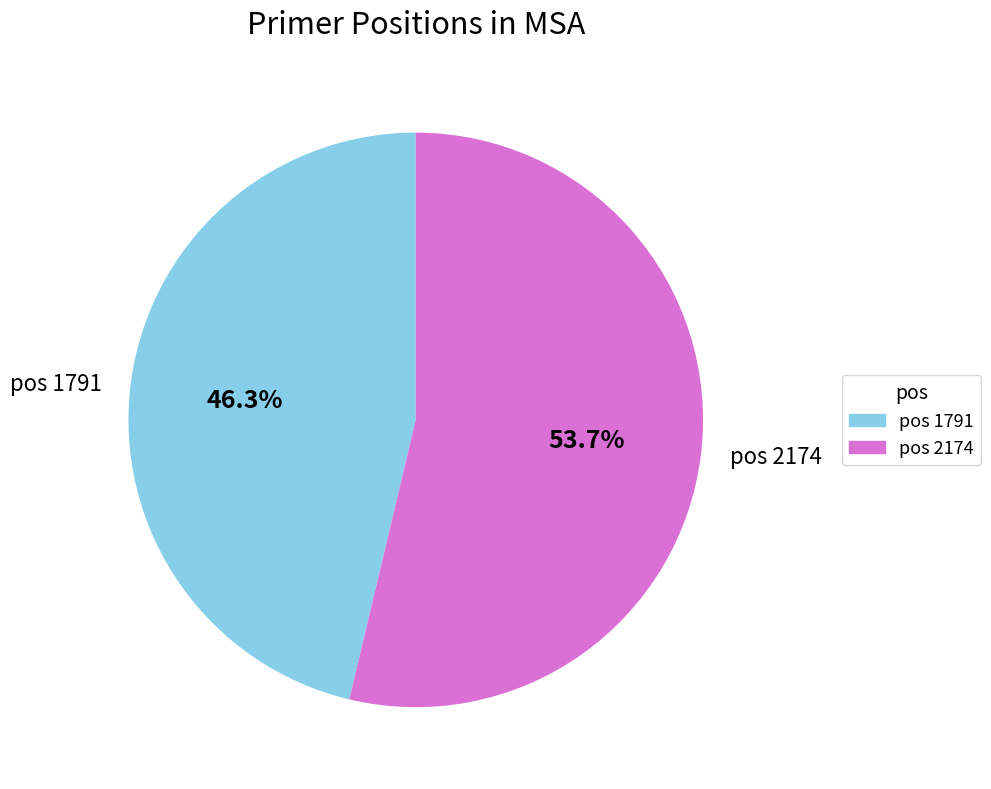

Does any single category account for the majority?

Yes